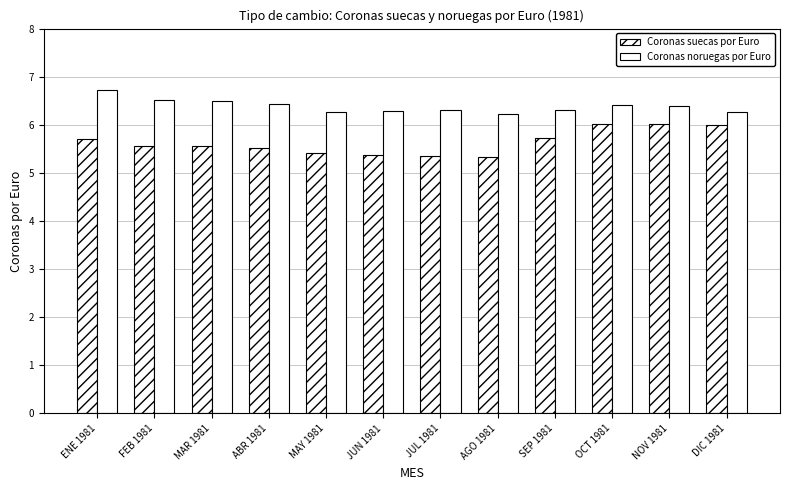

How many data points does each series have?

12